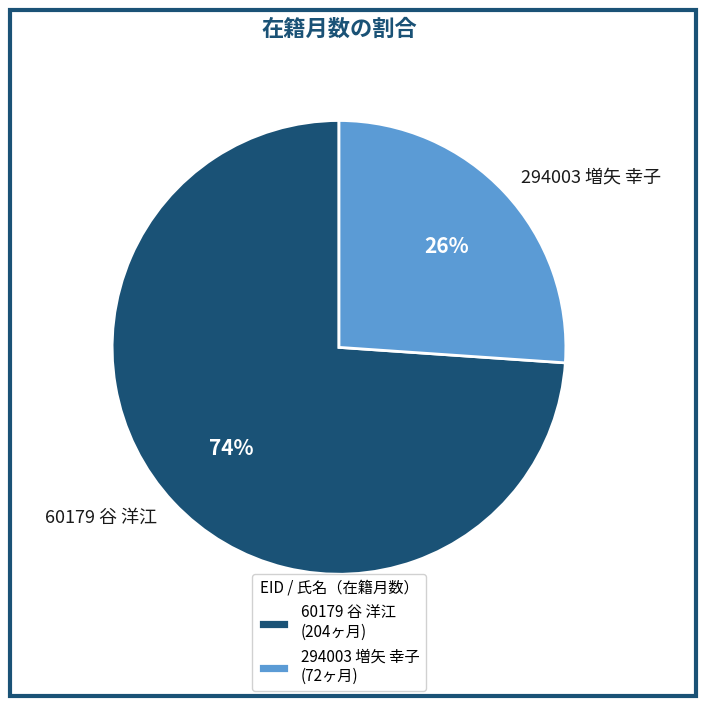

Do 60179 谷 洋江 and 294003 増矢 幸子 together represent more than half of the pie?

Yes